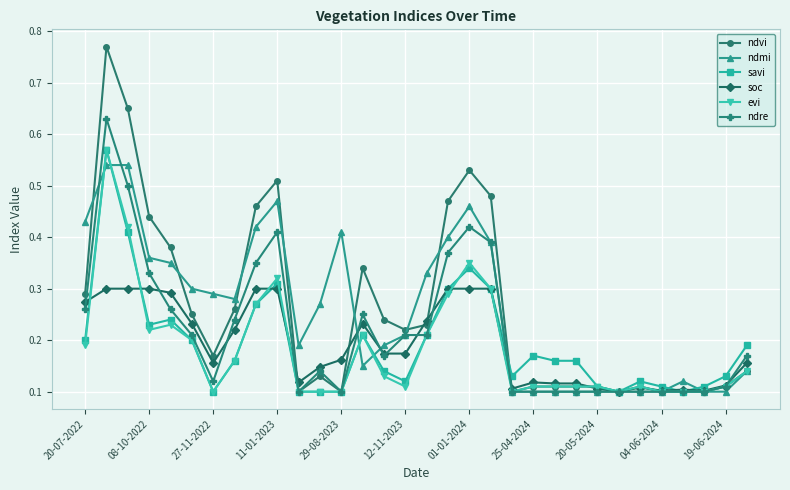

Count the ndmi values in the range 0 to 1.

32